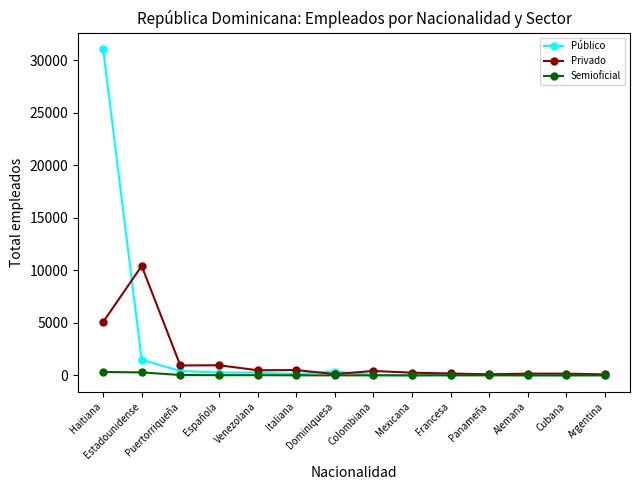

What is the label of the 2nd point from the left?

Estadounidense